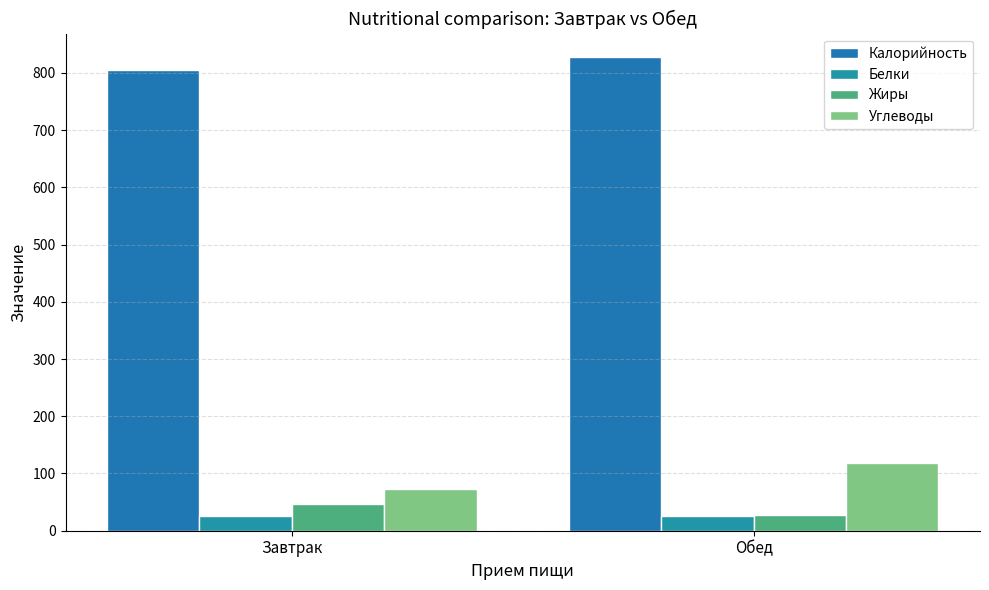

What are all the series names shown in the legend?

Калорийность, Белки, Жиры, Углеводы